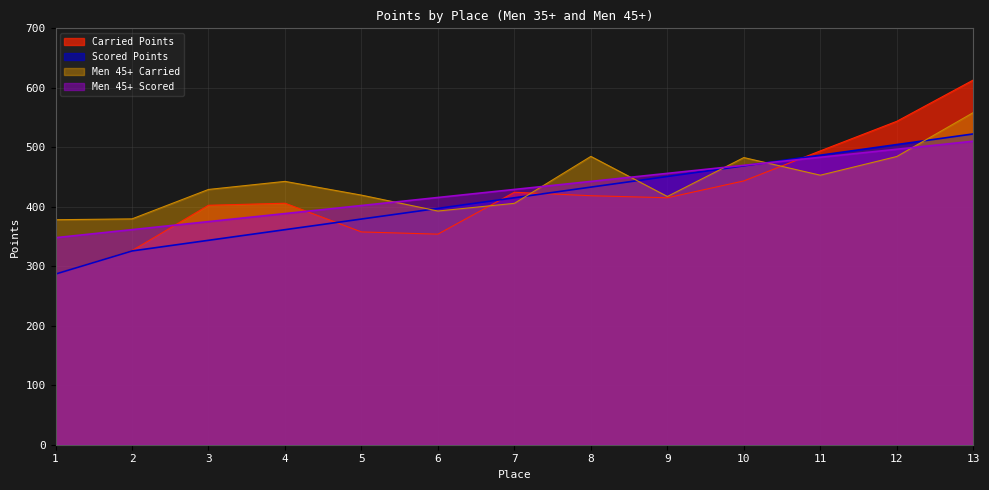

What is the average value of the Carried Points series?

422.0